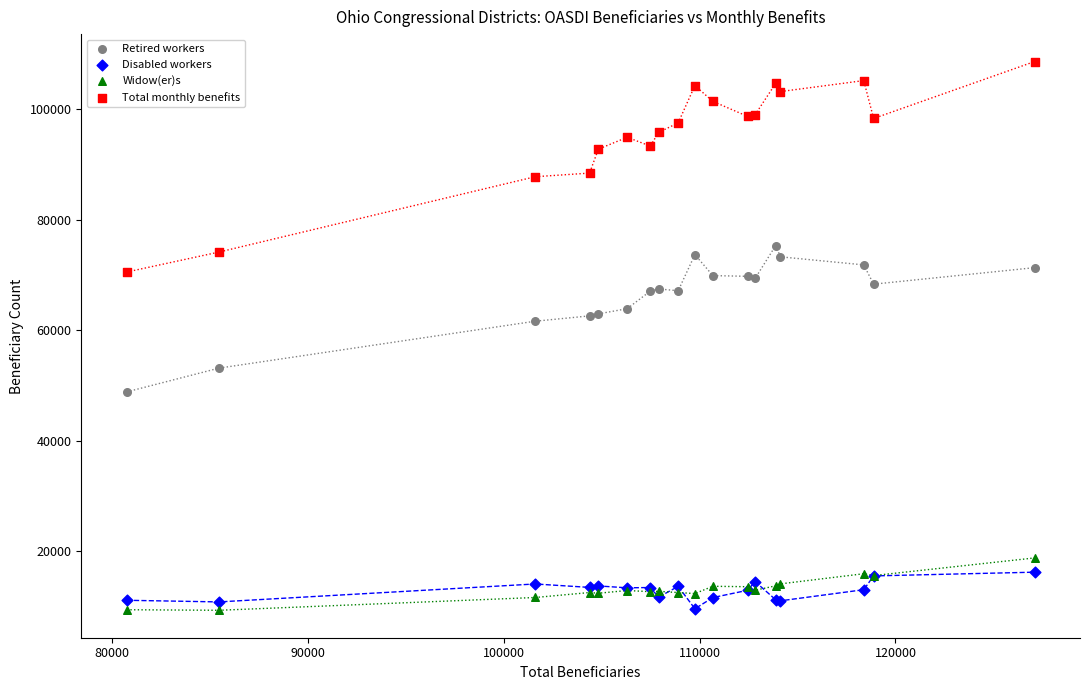

Which series reaches the maximum Y coordinate?

Total monthly benefits